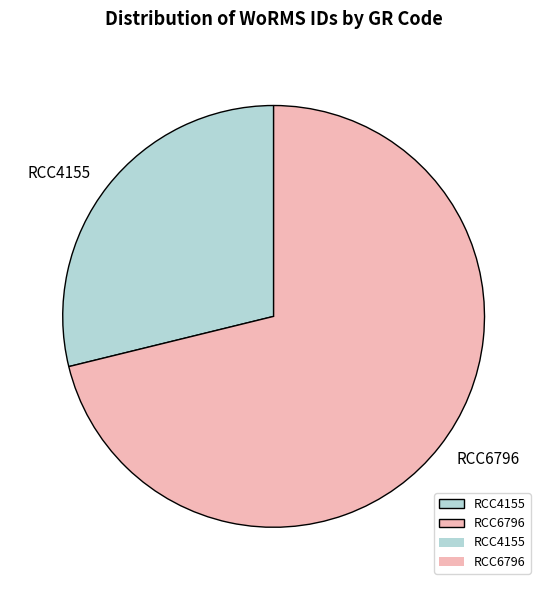

Combined, do RCC4155 and RCC6796 account for over 50%?

Yes